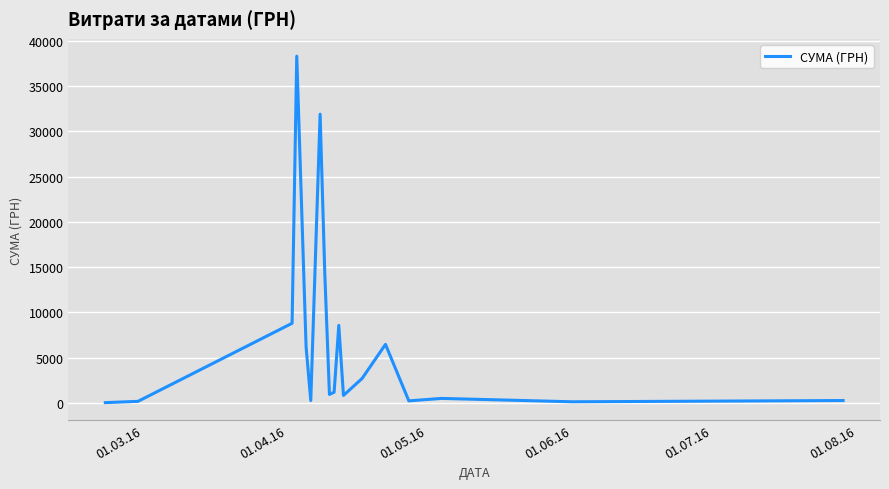

What is the maximum value shown in the chart?

38303.0